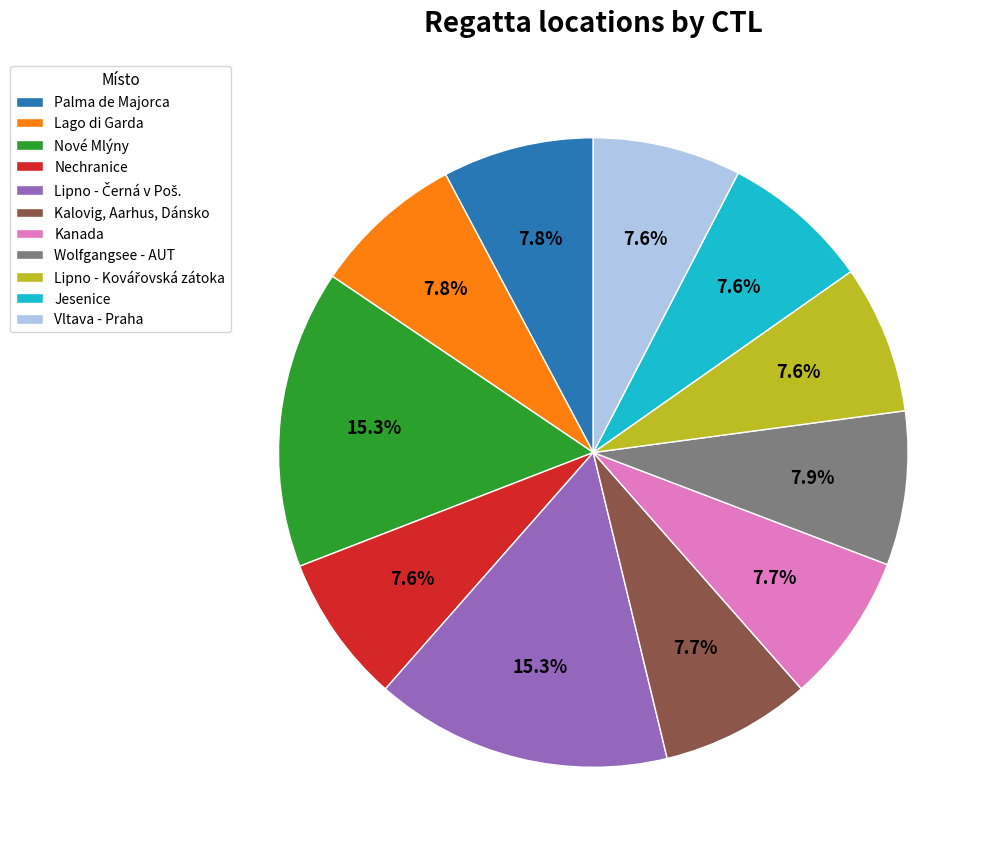

Approximately how many times larger is the value at Vltava - Praha compared to Lago di Garda?

1.0